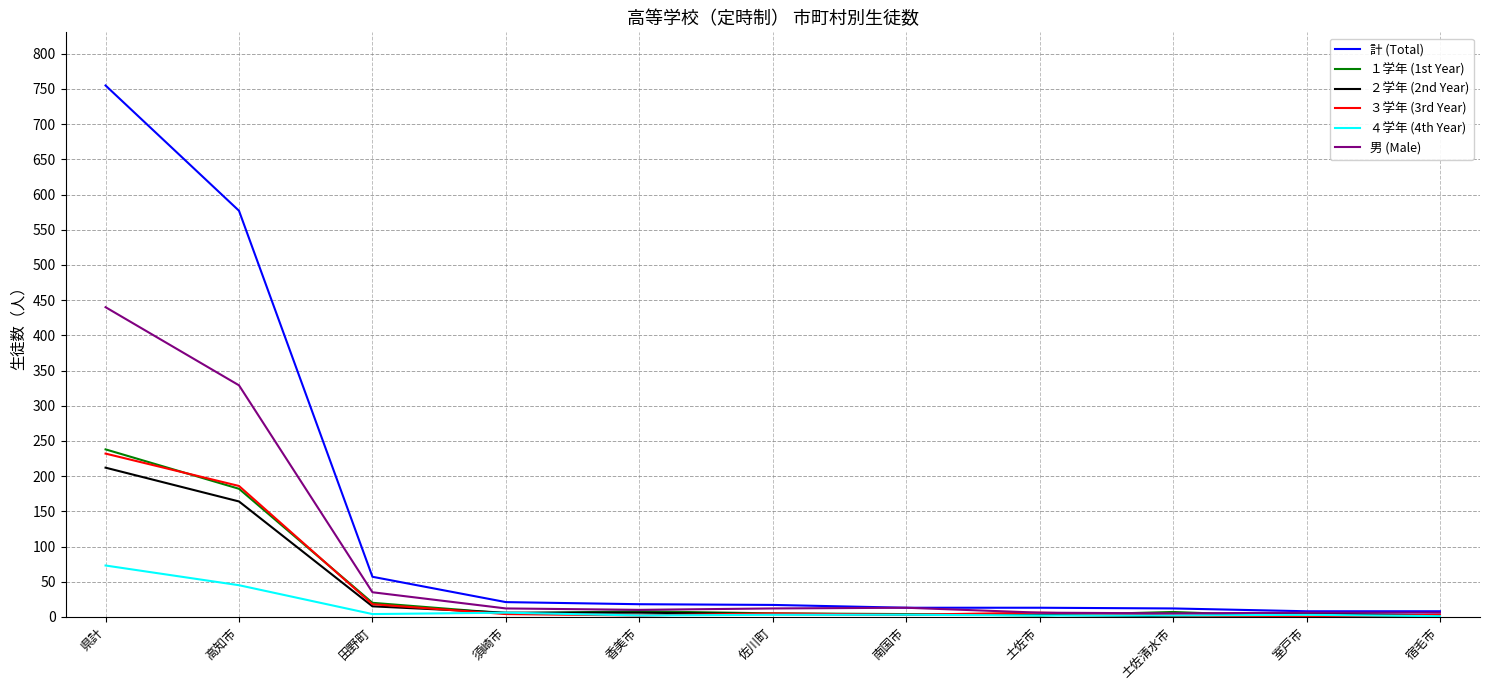

What is the highest value of the ２学年 (2nd Year) series?

212